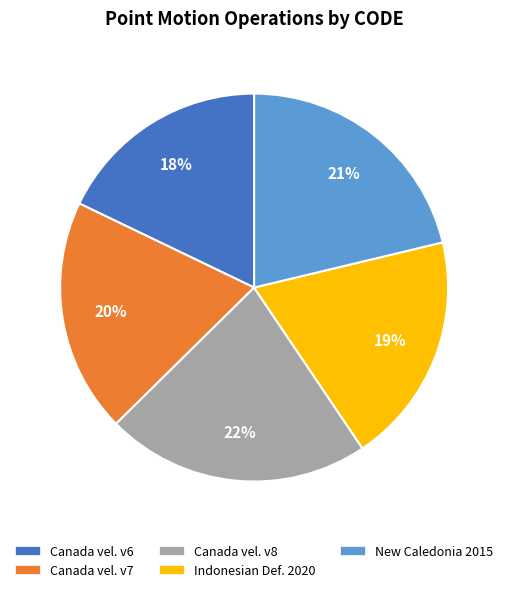

To the nearest percent, what is the average slice percentage?

20%